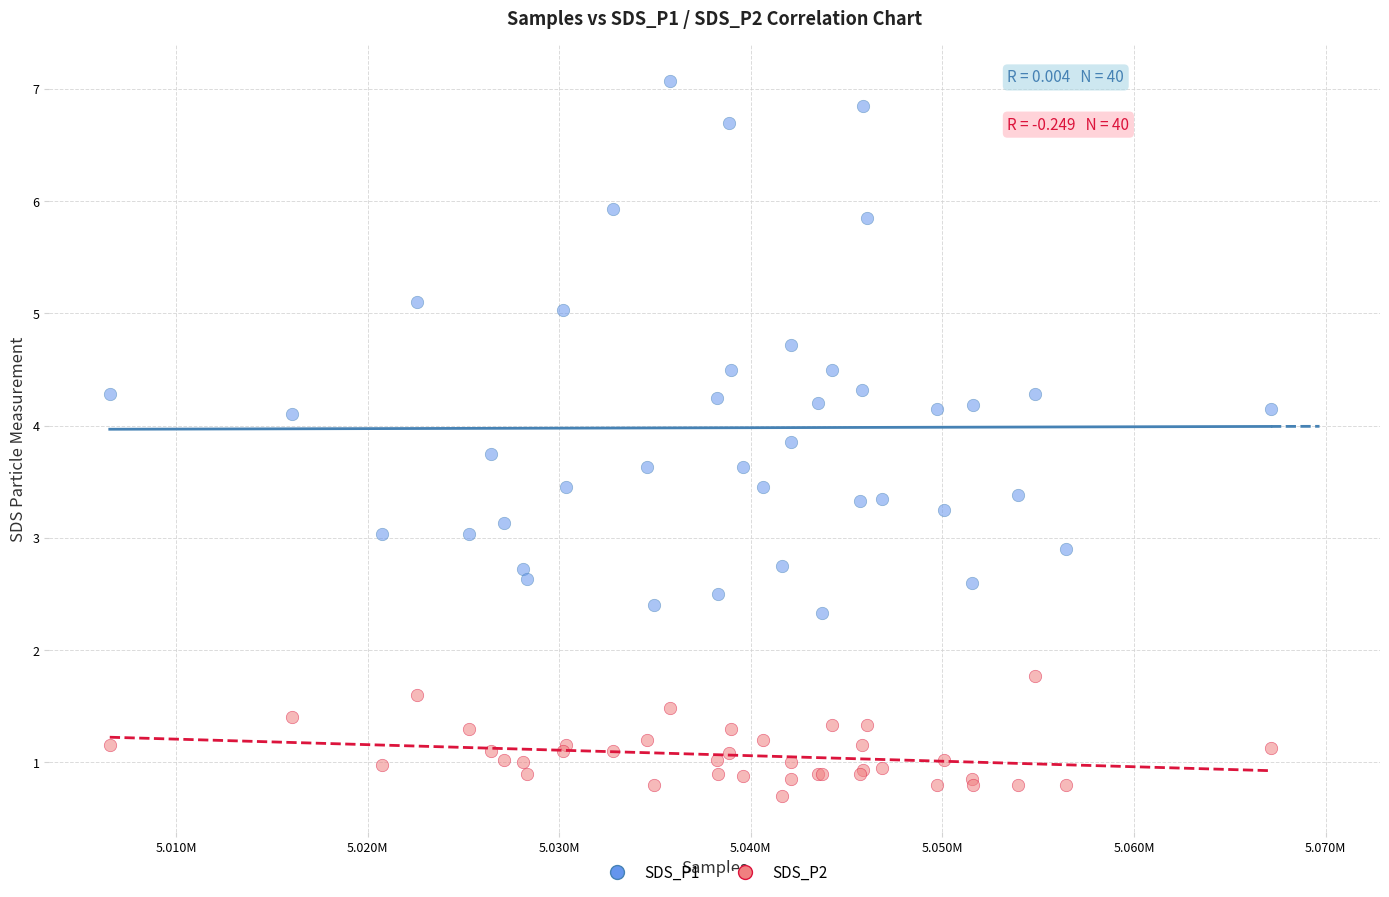

What is the X range (max minus min) for the scatter plot?

60608.0